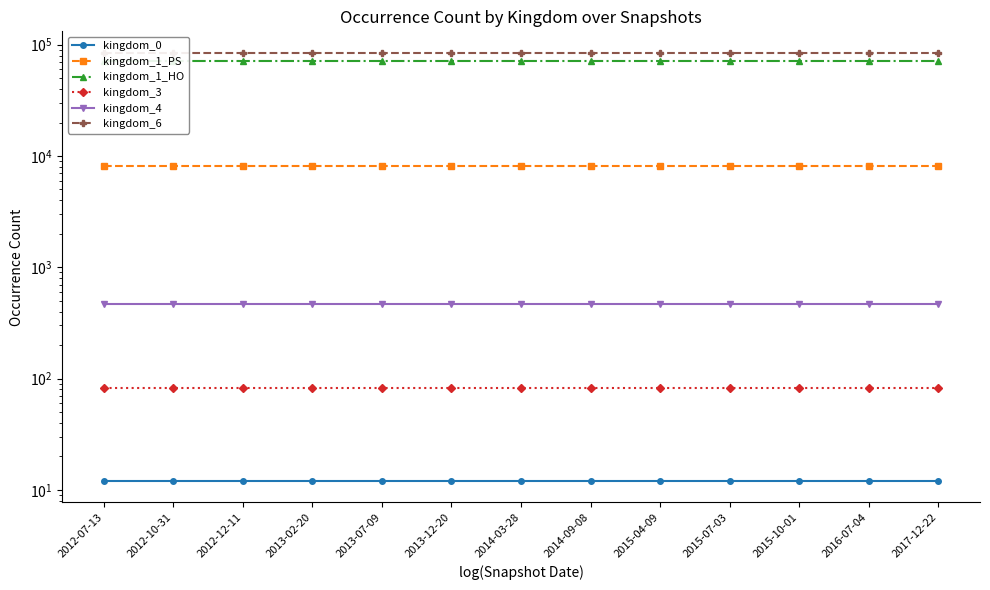

Is the value of kingdom_0 at 2016-07-04 greater than the value of kingdom_3 at 2015-10-01?

No